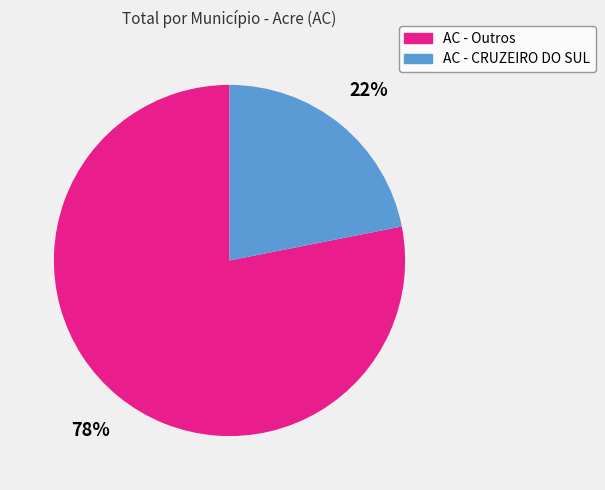

To the nearest percent, what is the average slice percentage?

50%